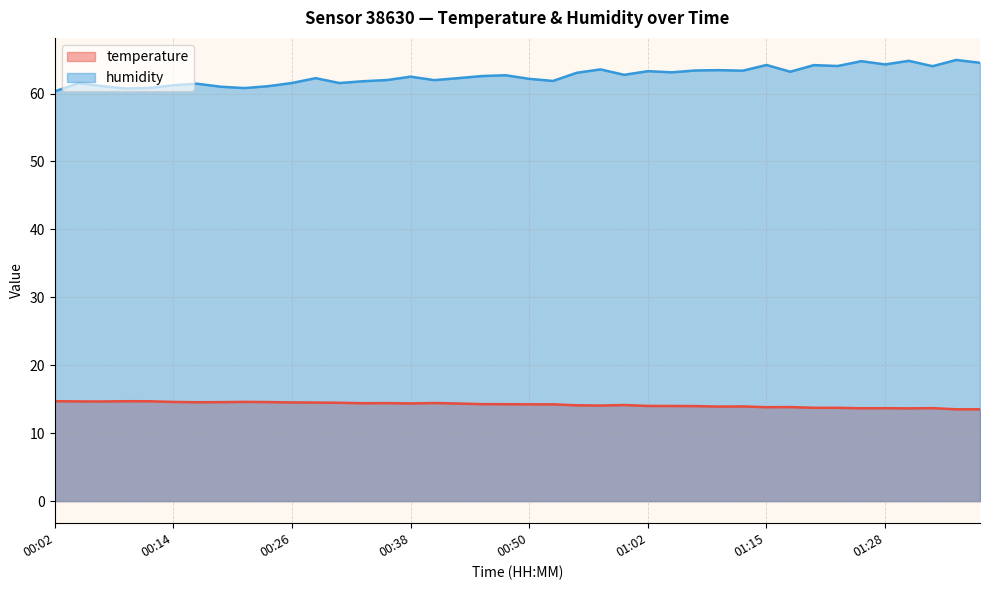

True or false: temperature and humidity intersect in this chart.

False